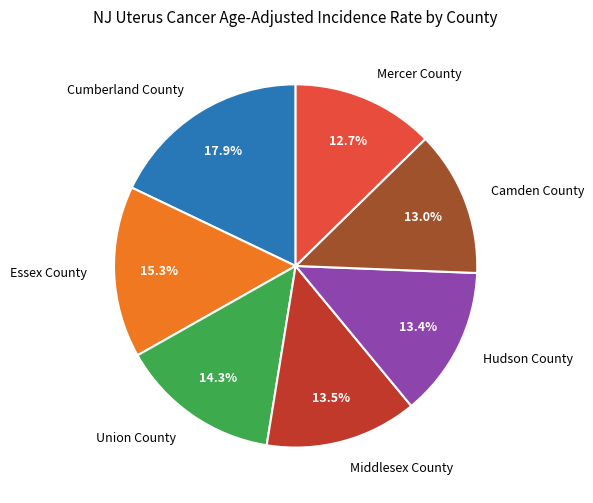

Count the number of slices in the pie.

7